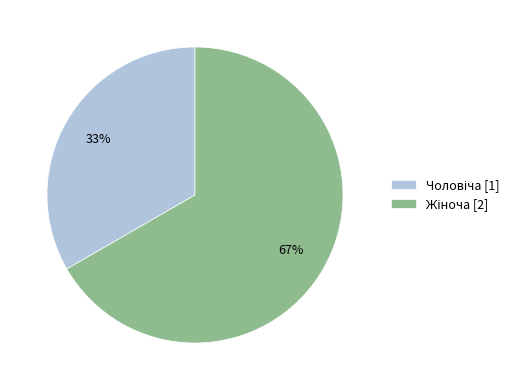

How many segments does this pie chart have?

2